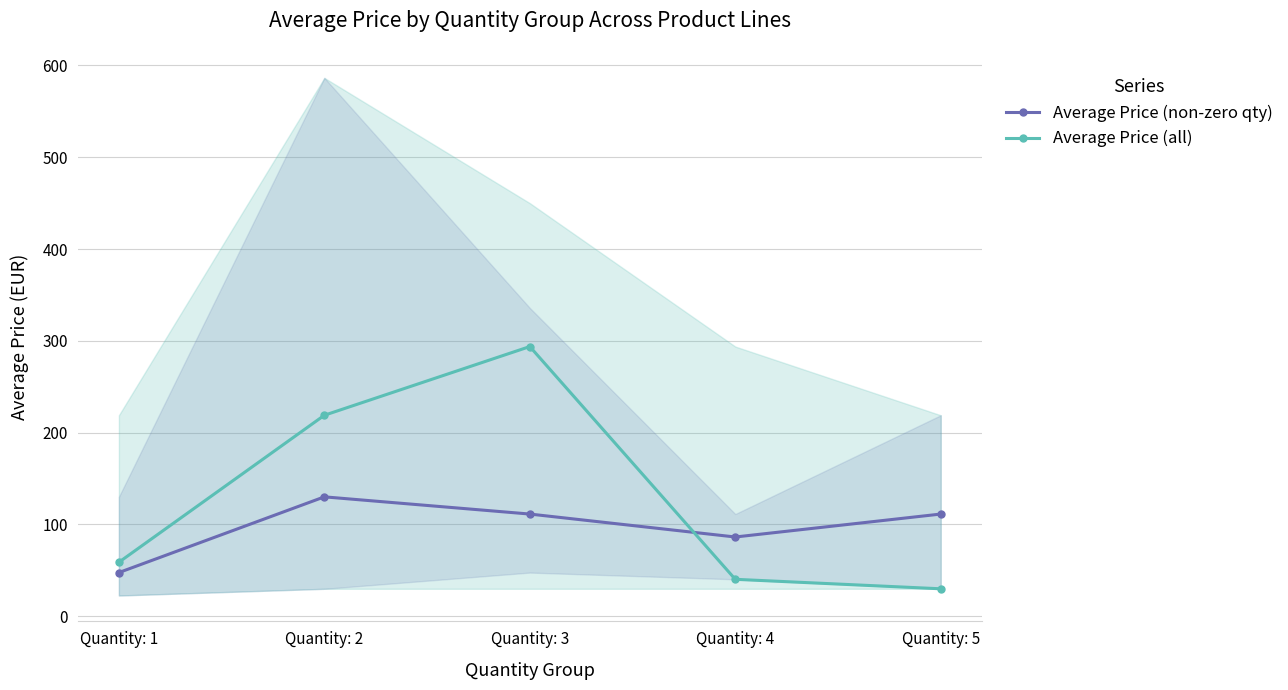

The value of Average Price (non-zero qty) at Quantity: 5 is 111.2. True or false?

True